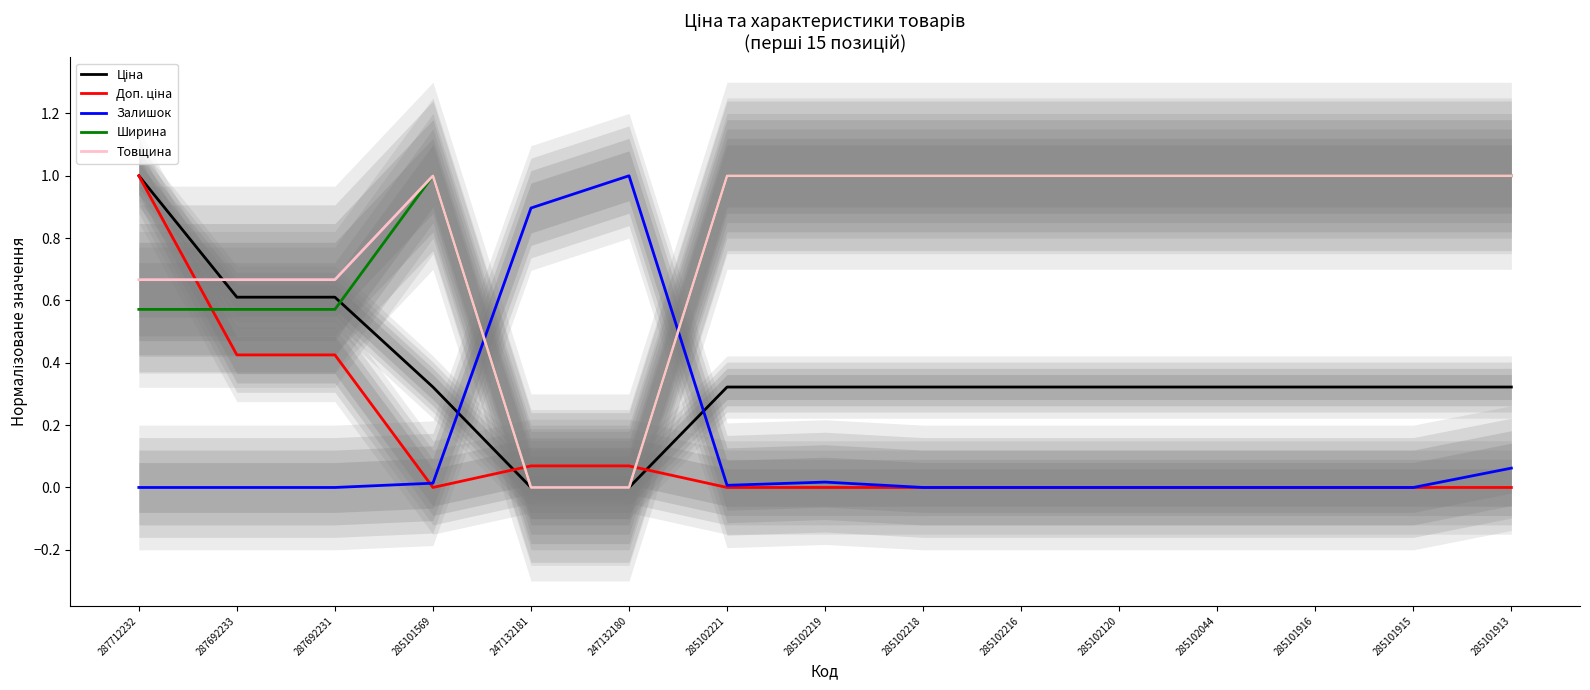

Reading left to right, what are all the values shown in this chart?

Ціна: 1.0	0.6	0.6	0.3	0.0	0.0	0.3	0.3	0.3	0.3	0.3	0.3	0.3	0.3	0.3
Доп. ціна: 1.0	0.4	0.4	0.0	0.1	0.1	0.0	0.0	0.0	0.0	0.0	0.0	0.0	0.0	0.0
Залишок: 0.0	0.0	0.0	0.0	0.9	1.0	0.0	0.0	0.0	0.0	0.0	0.0	0.0	0.0	0.1
Ширина: 0.6	0.6	0.6	1.0	0.0	0.0	1.0	1.0	1.0	1.0	1.0	1.0	1.0	1.0	1.0
Товщина: 0.7	0.7	0.7	1.0	0.0	0.0	1.0	1.0	1.0	1.0	1.0	1.0	1.0	1.0	1.0